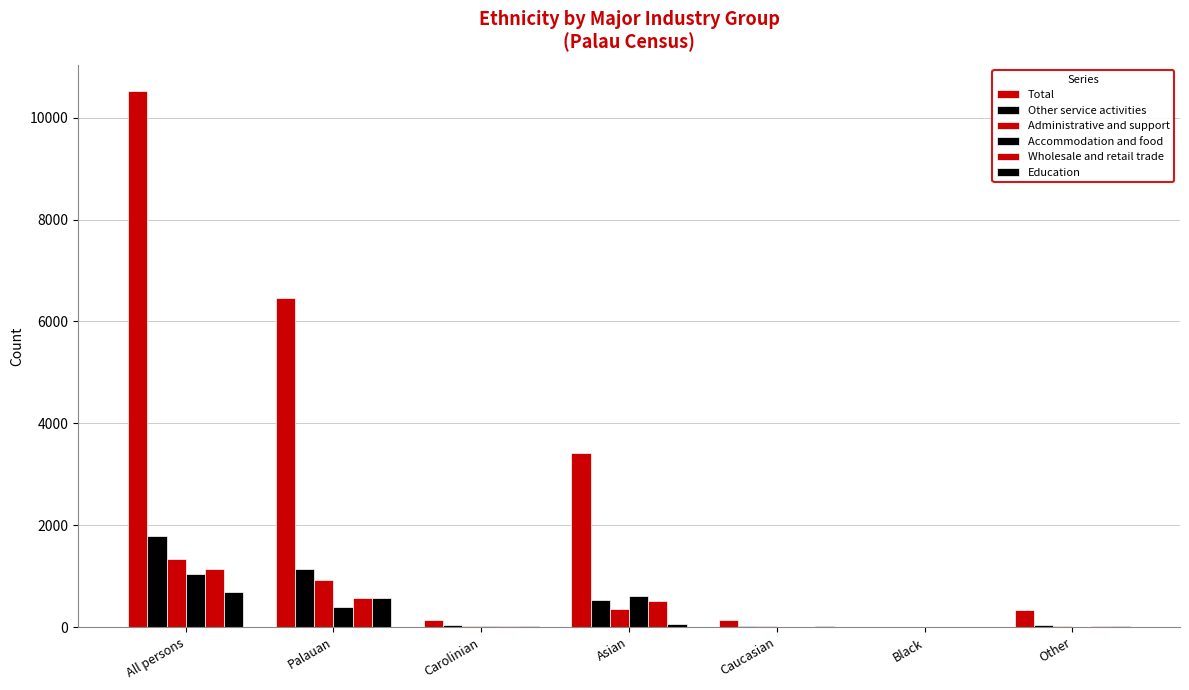

Count the number of categories in the chart.

7